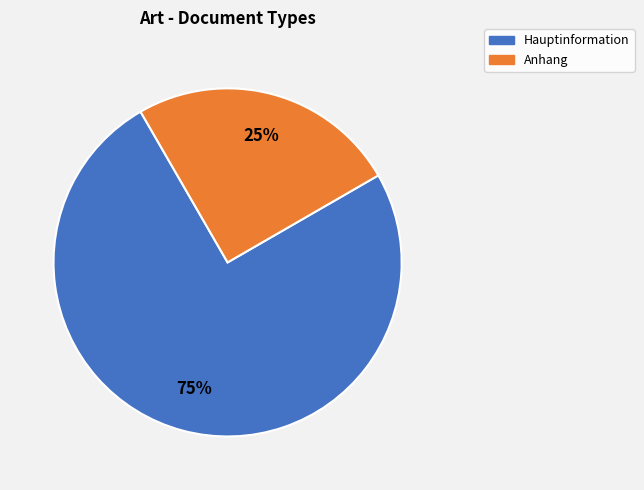

Which category has the smallest portion of the pie?

Anhang